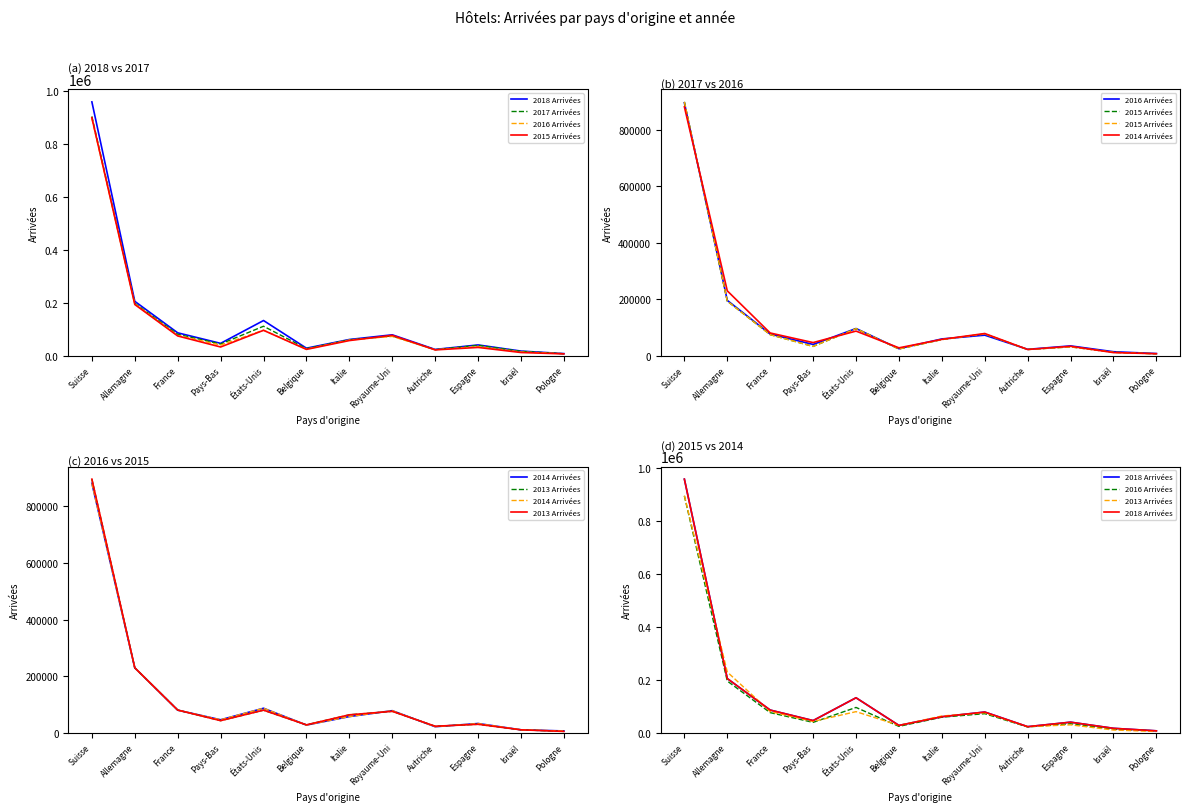

Where is 2016 Arrivées nearest to the value 451386?

Allemagne